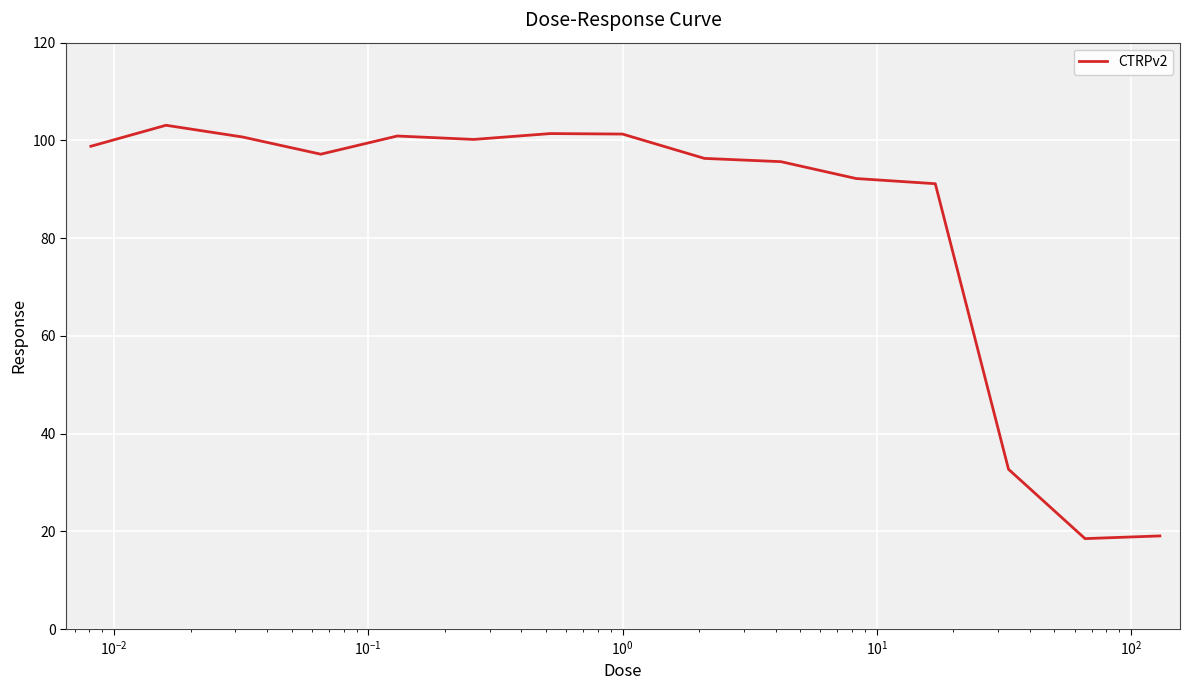

What is the minimum value shown in the chart?

18.5